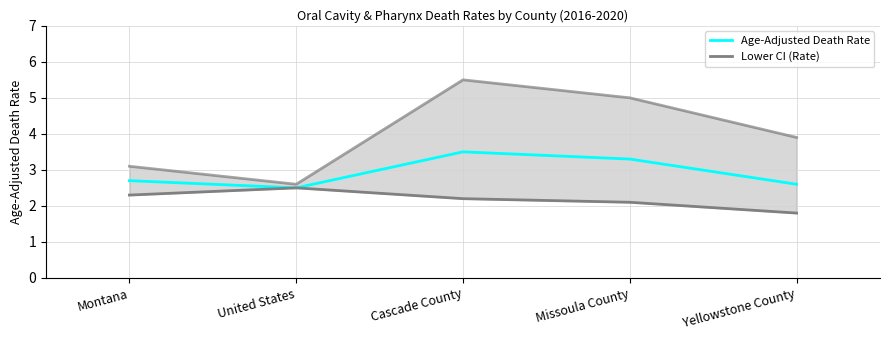

At which label does Lower CI (Rate) reach its minimum?

Yellowstone County